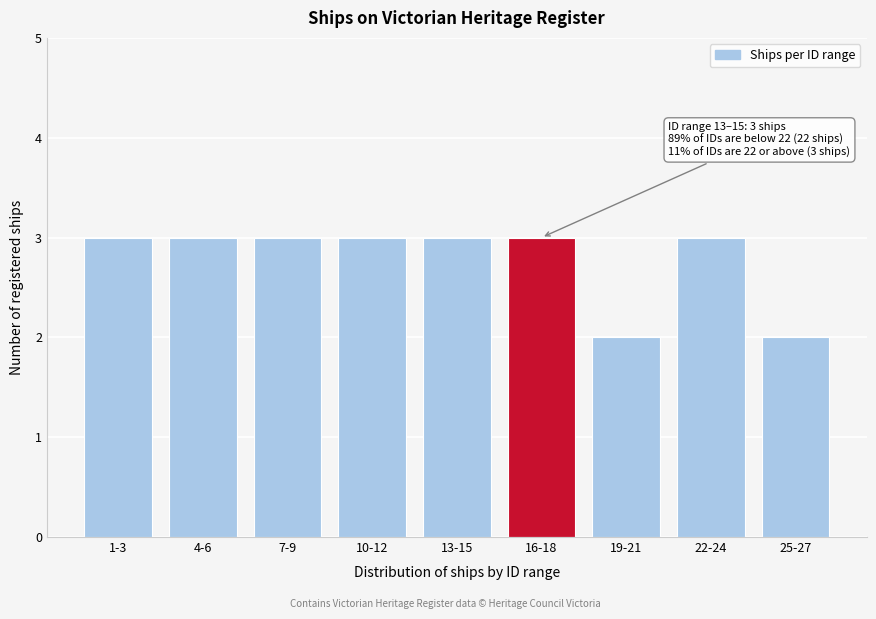

Reading left to right, list all the values displayed in this chart.

3	3	3	3	3	3	2	3	2